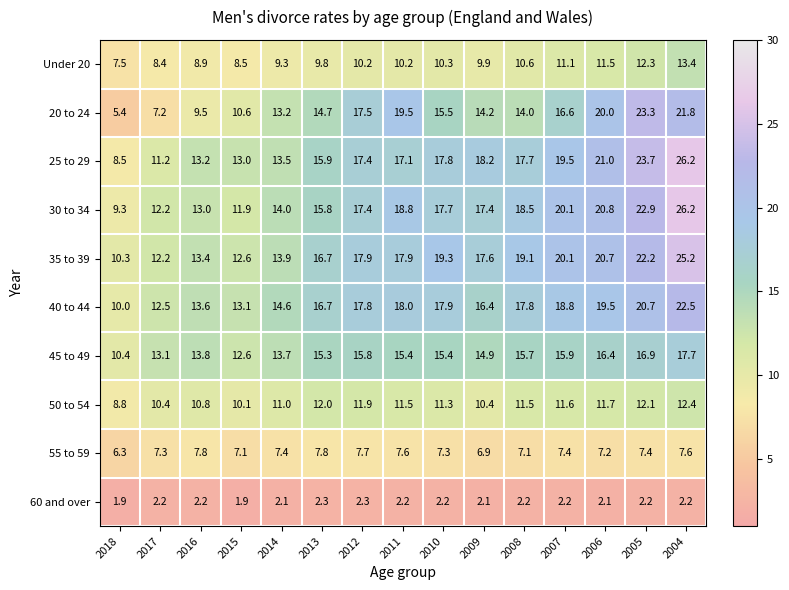

Which series has the largest range (max minus min)?

20 to 24